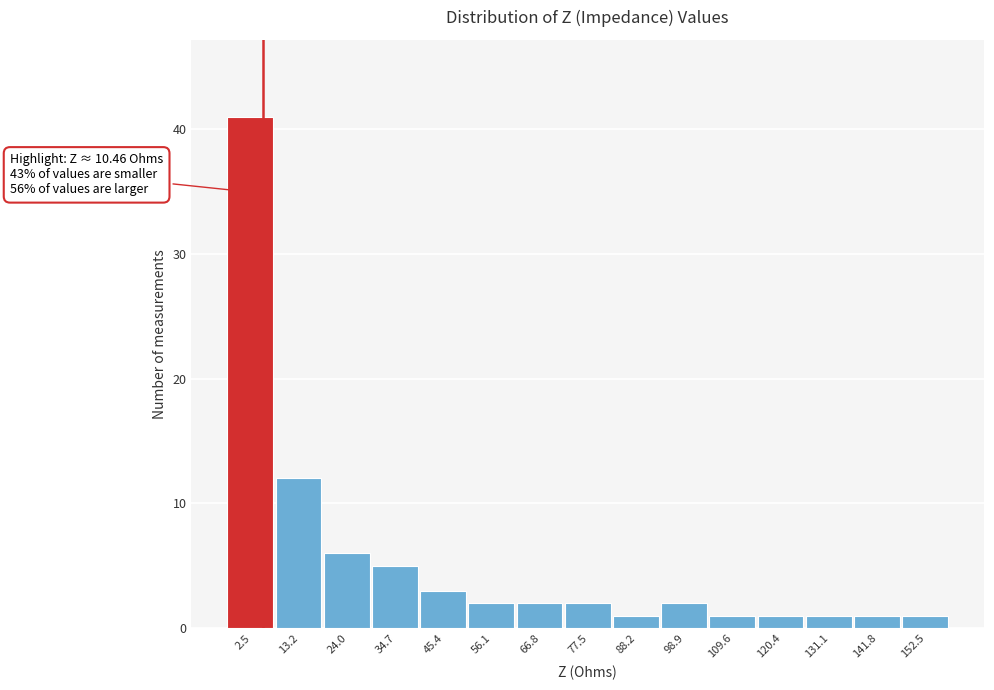

Reading right to left, what are all the values shown in this chart?

1	1	1	1	1	2	1	2	2	2	3	5	6	12	41